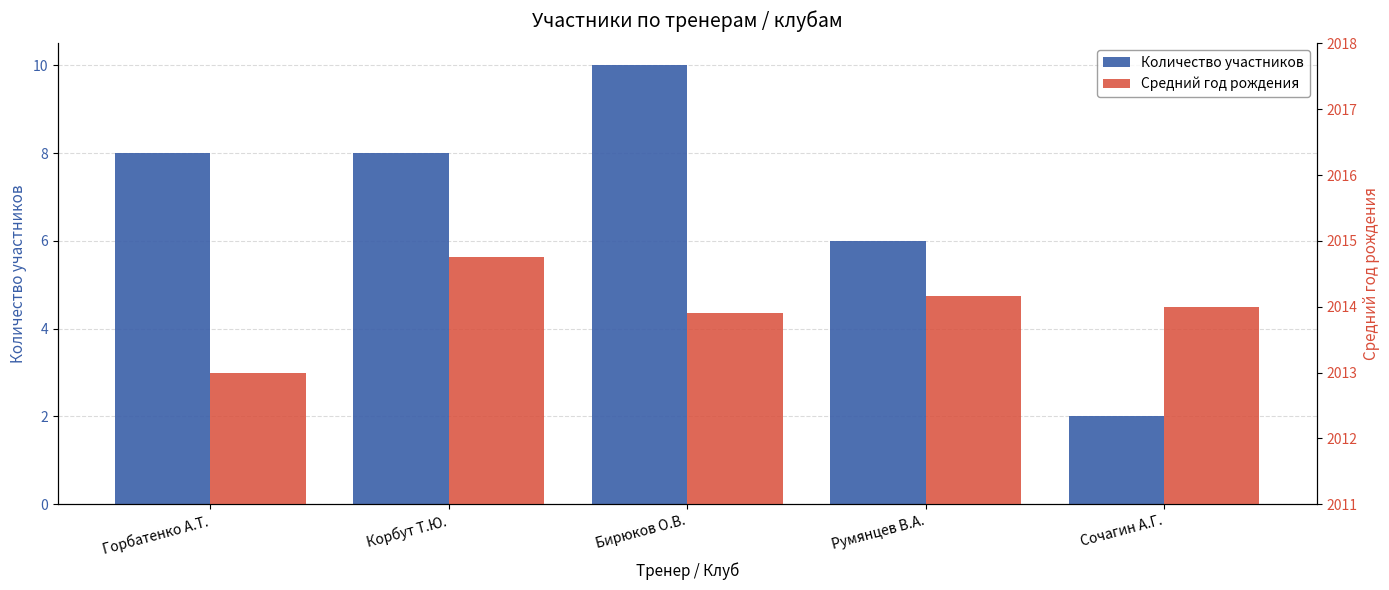

What is the total value across all series at Горбатенко А.Т.?

2021.0